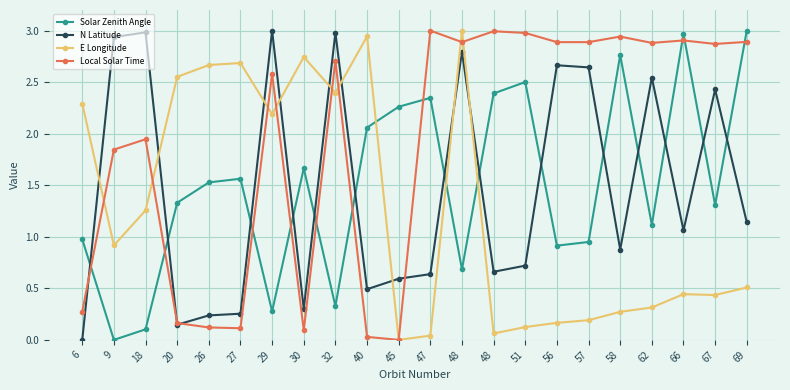

In N Latitude, how many points are lower than both neighbors (excluding endpoints)?

6